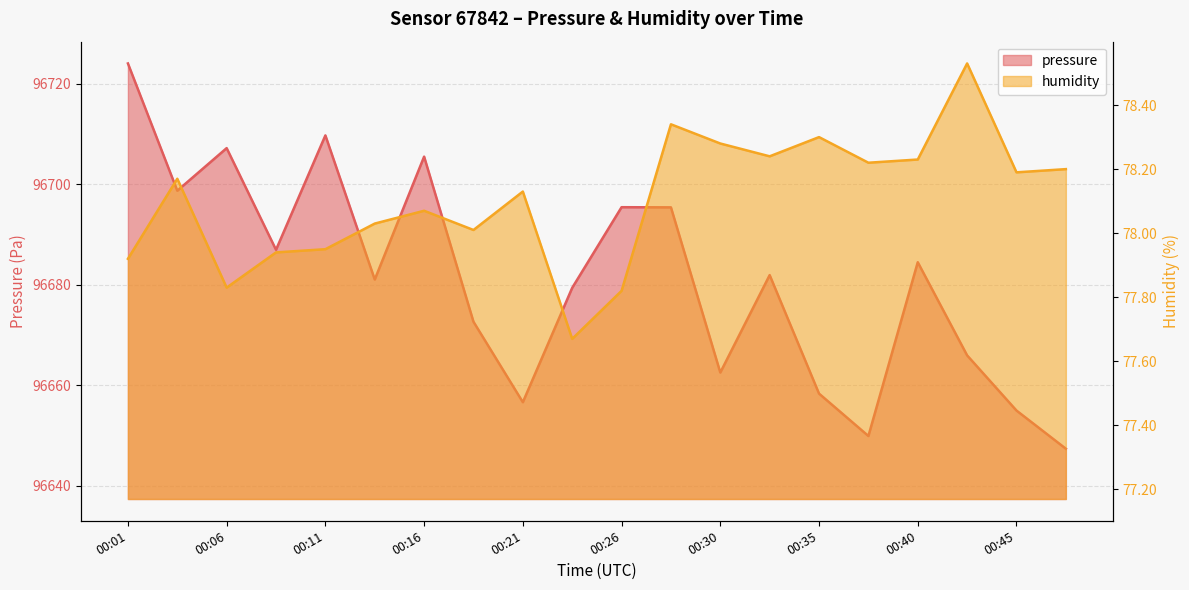

What is the difference between the humidity values at 00:26 and 00:16?

0.2